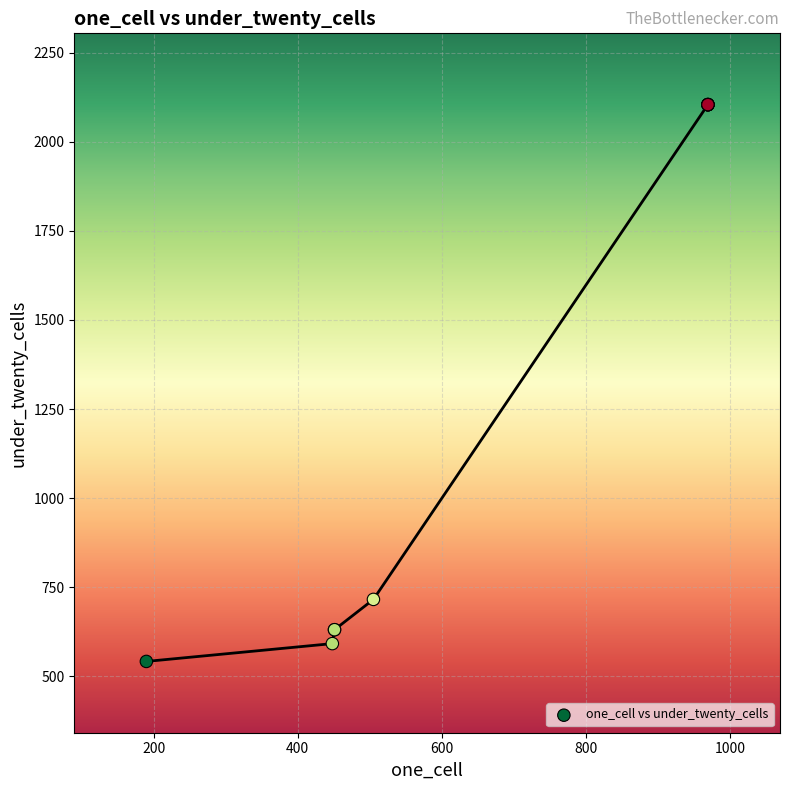

What Y value in the scatter plot is closest to 1323?

716